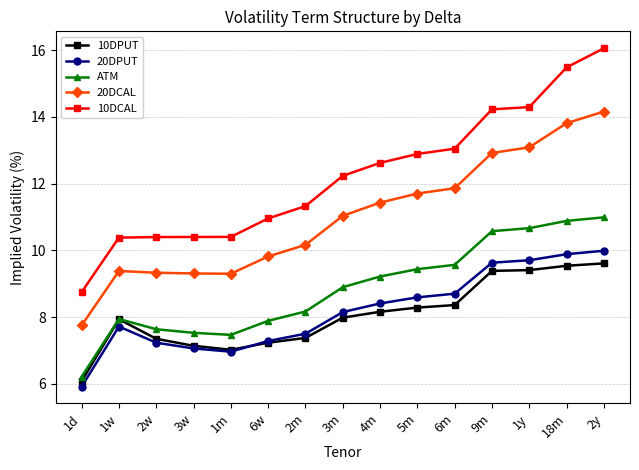

Count the number of data series in this chart.

5